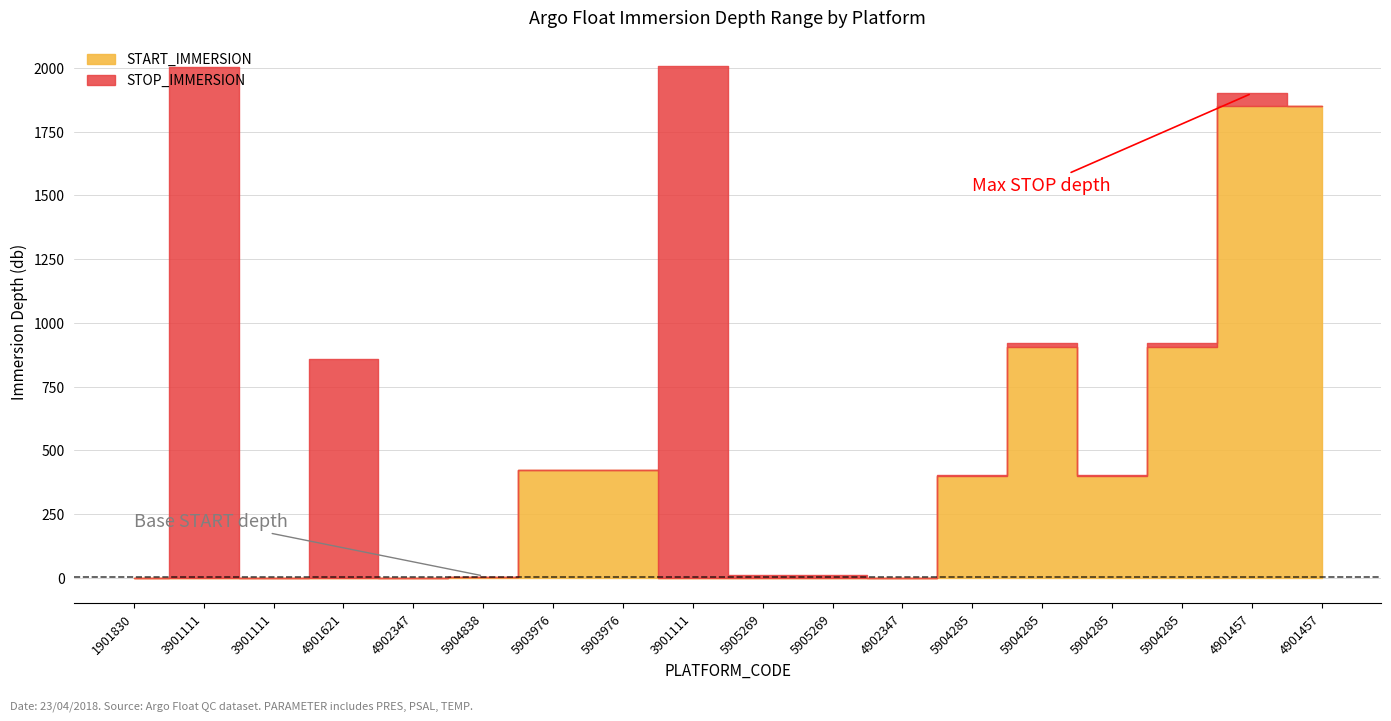

How many series are shown in this chart?

2